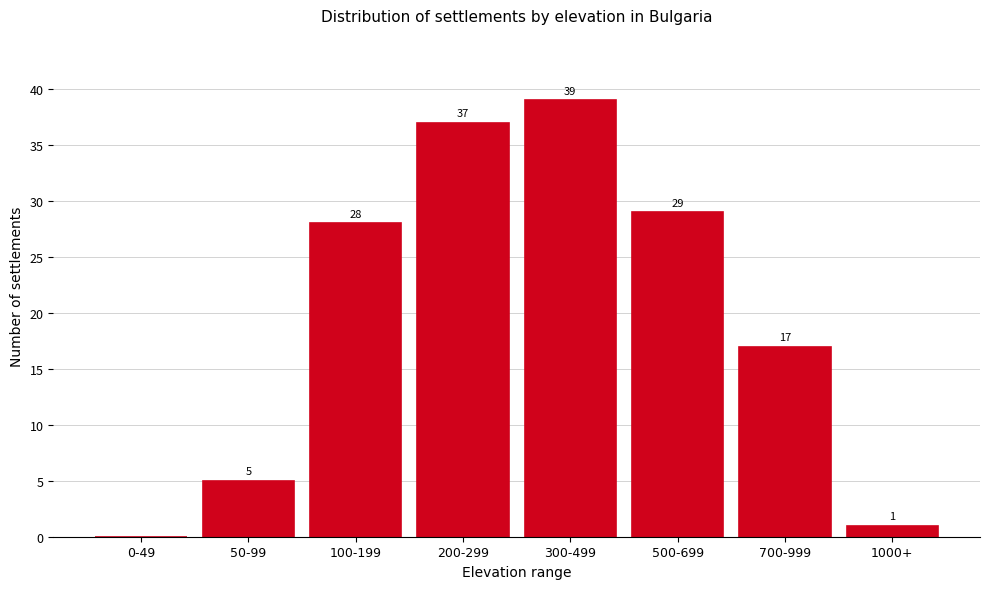

Reading left to right, list all the values displayed in this chart.

0-49=0	50-99=5	100-199=28	200-299=37	300-499=39	500-699=29	700-999=17	1000+=1